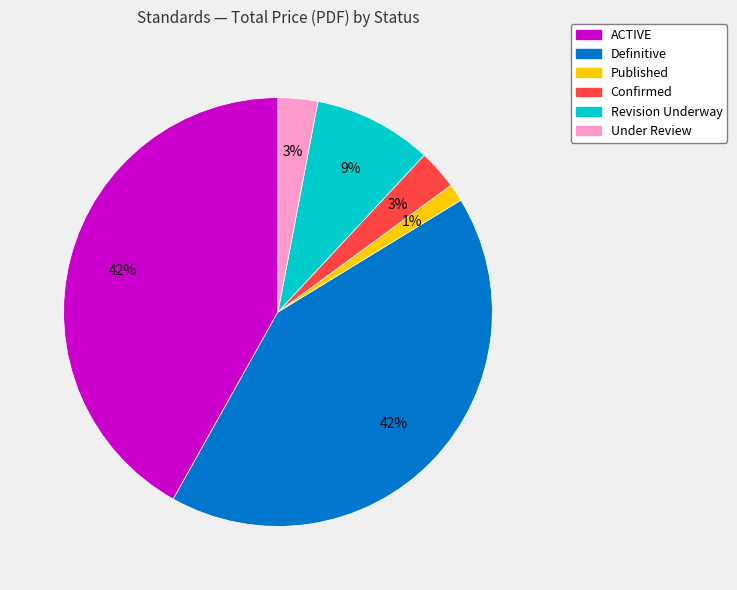

The Revision Underway slice represents 9% of the pie. True or false?

True